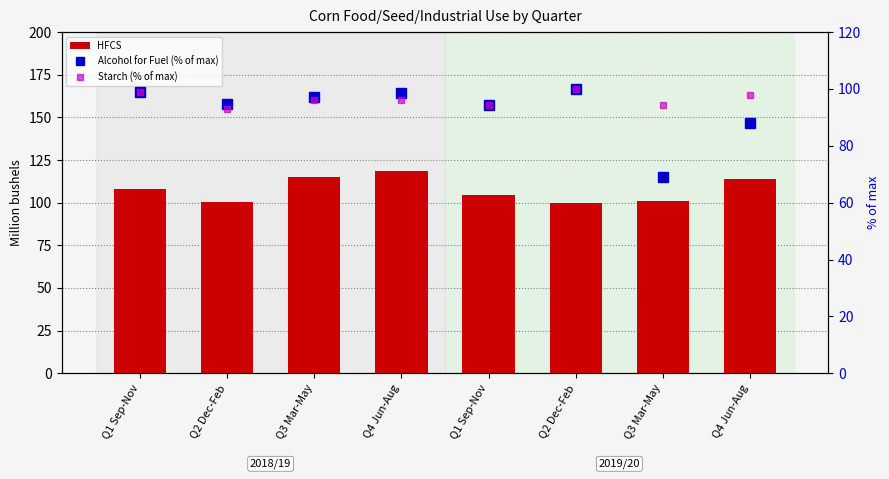

Is it true that HFCS equals 159.8 at Q3 Mar-May?

False